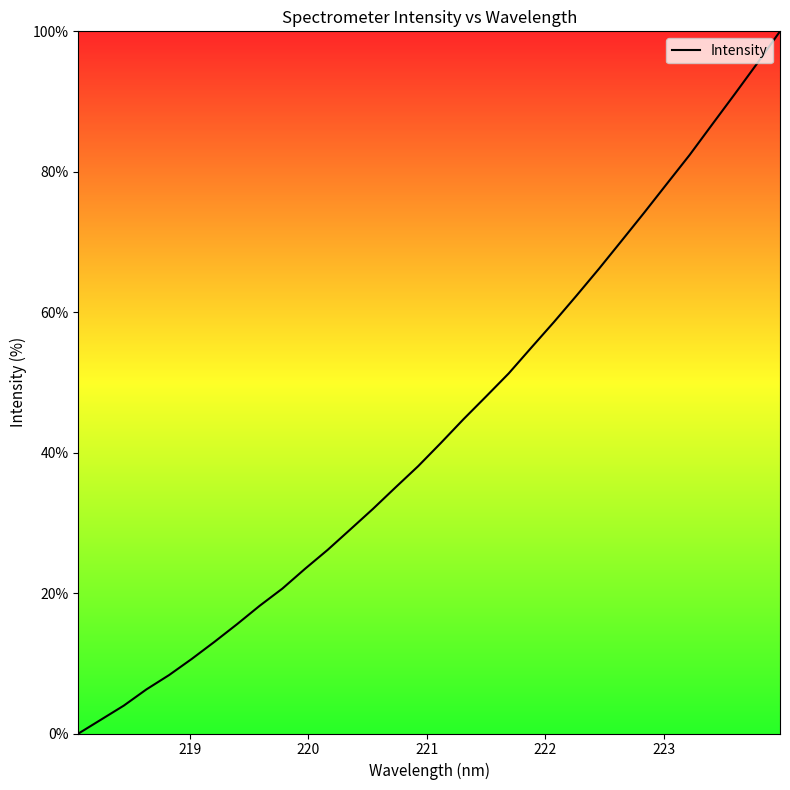

What is the maximum value shown in the chart?

100.0